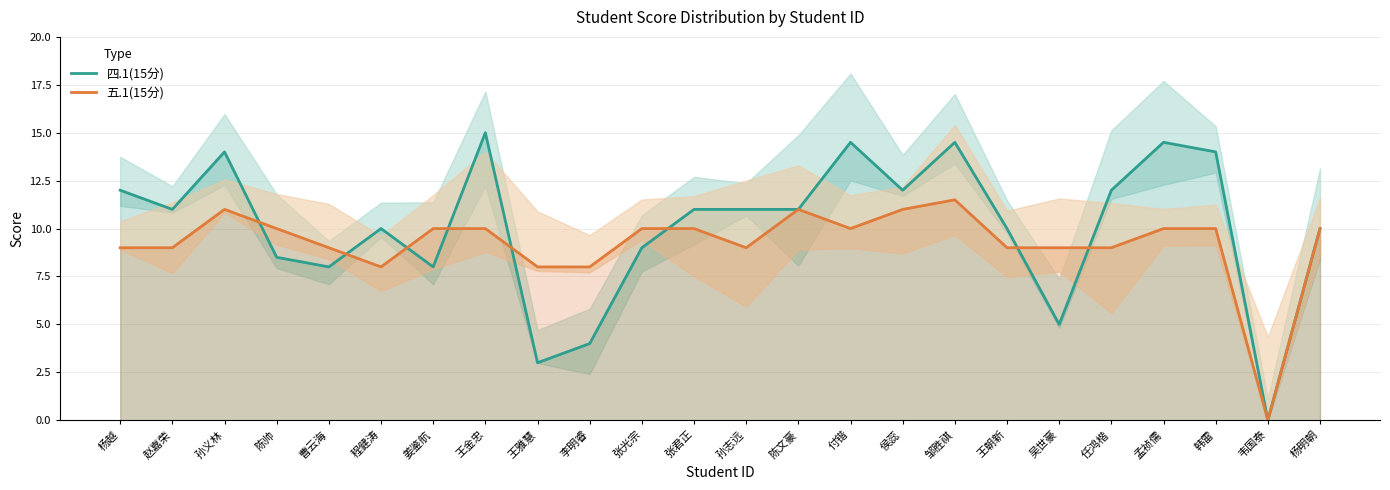

How many intersections are there between 五.1(15分) and 四.1(15分)?

8